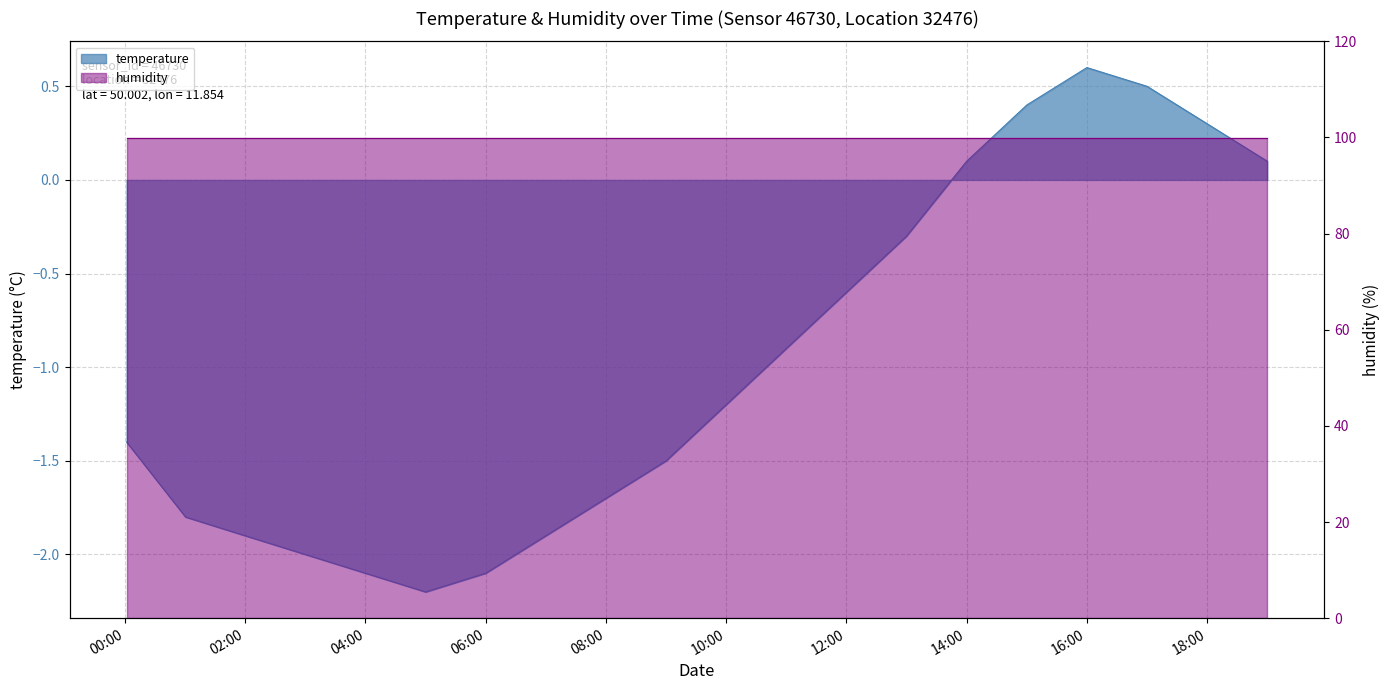

List the labels in order of value, largest first.

16:00, 17:00, 15:00, 18:00, 14:00, 19:00, 13:00, 12:00, 11:00, 10:00, 00:00, 09:00, 08:00, 01:00, 02:00, 07:00, 03:00, 04:00, 06:00, 05:00